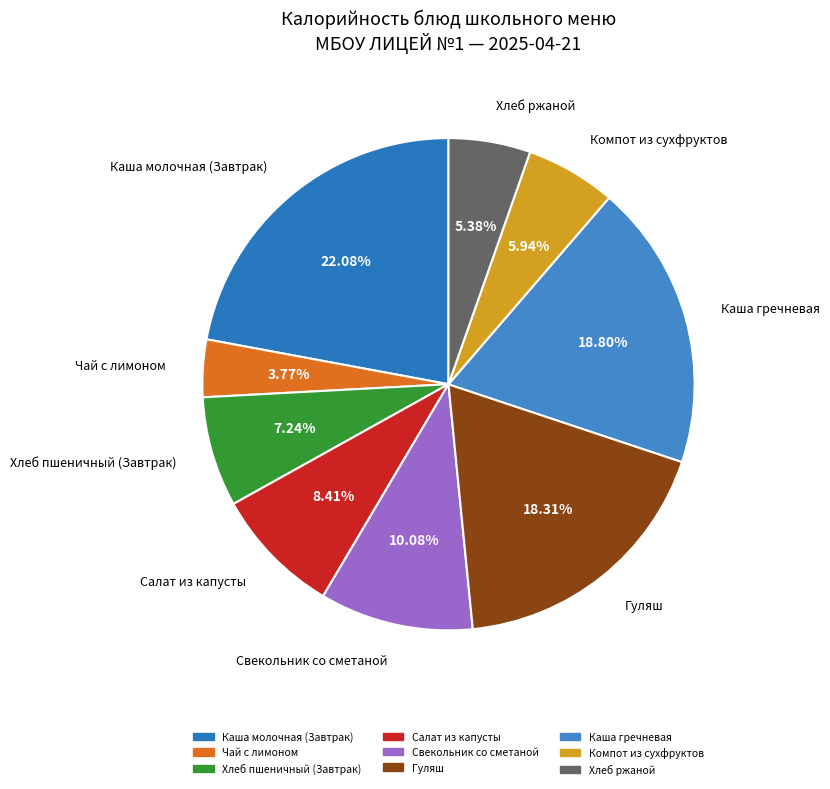

Which has a higher value, Компот из сухфруктов or Салат из капусты?

Салат из капусты